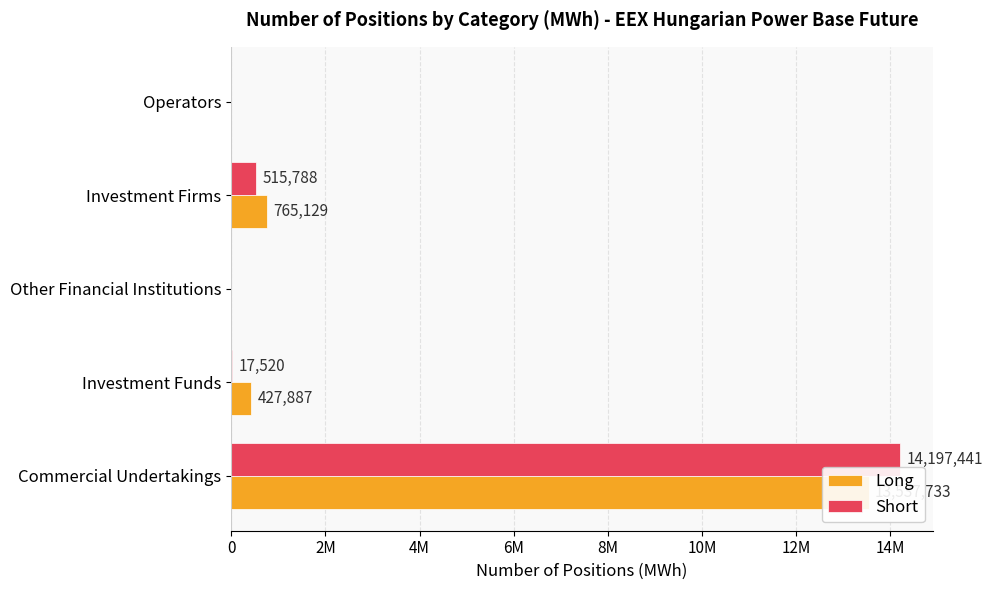

What is the average value of the Long series?

2946150